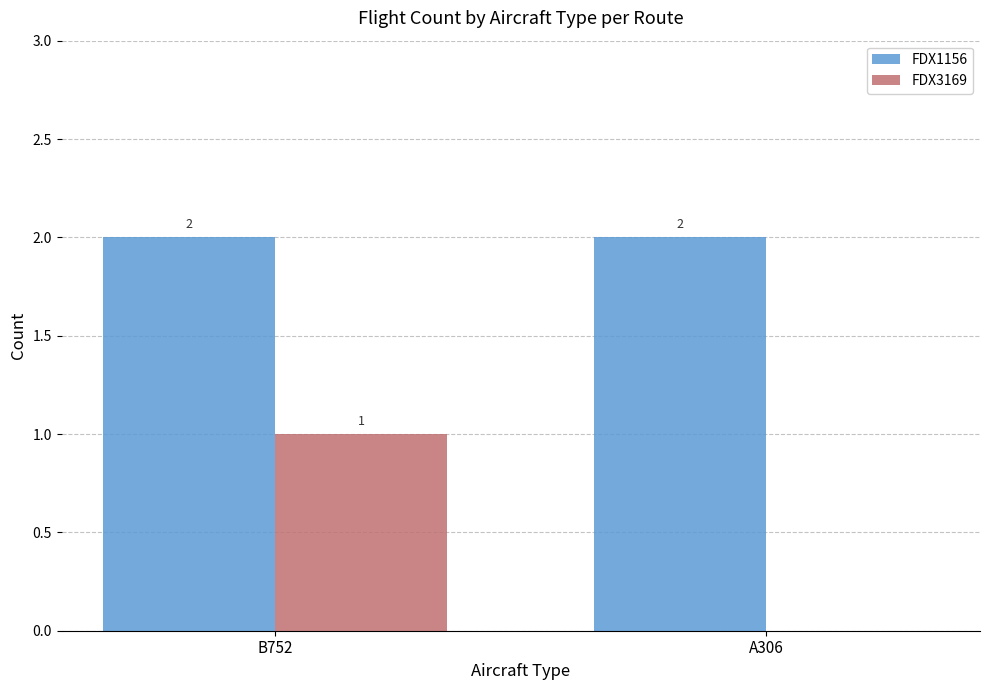

How many groups of bars are there?

2